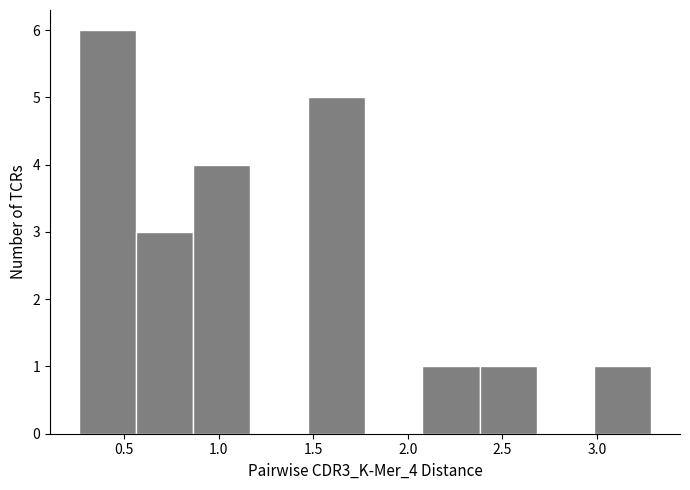

Reading left to right, transcribe this chart: for each bar, give the range it covers on the x-axis and its height. Neither the bar edges nor the heights are printed on the chart, so give them approximately, as read against the axes.

0.25 to 0.55: 6
0.55 to 0.85: 3
0.85 to 1.15: 4
1.15 to 1.45: 0
1.45 to 1.75: 5
1.75 to 2.10: 0
2.10 to 2.40: 1
2.40 to 2.70: 1
2.70 to 3.00: 0
3.00 to 3.30: 1